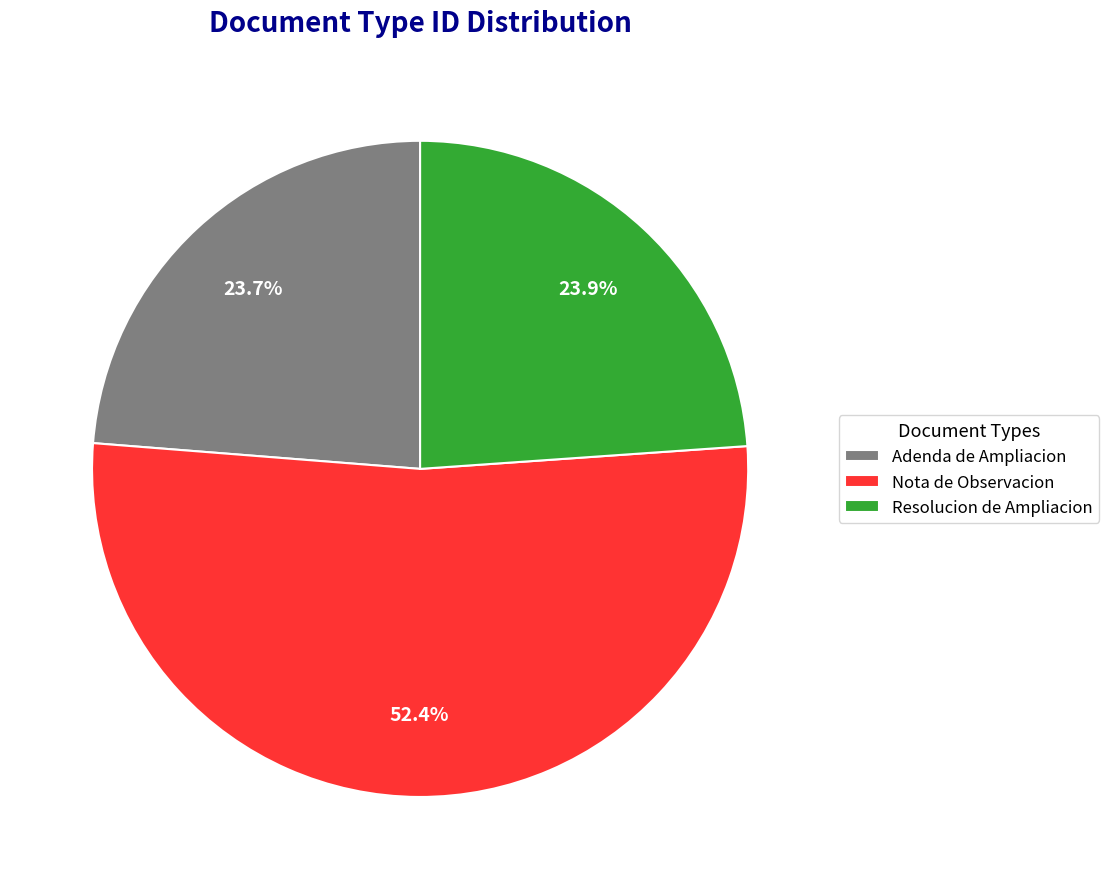

To the nearest percent, what percentage of the pie is Resolucion de Ampliacion?

24%